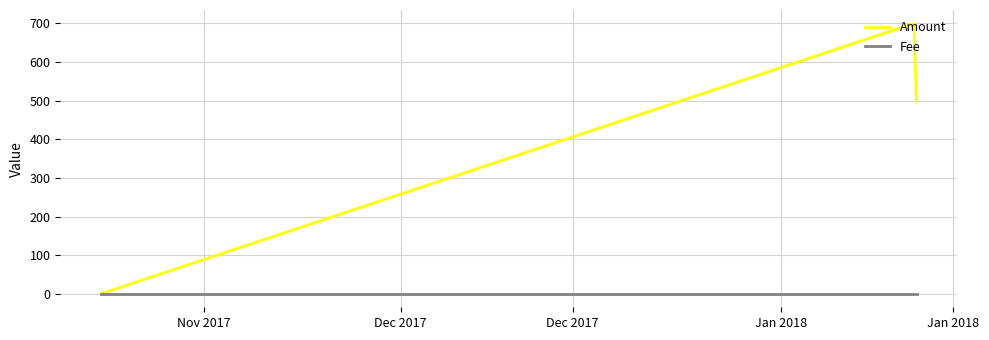

What is the greatest value displayed?

699